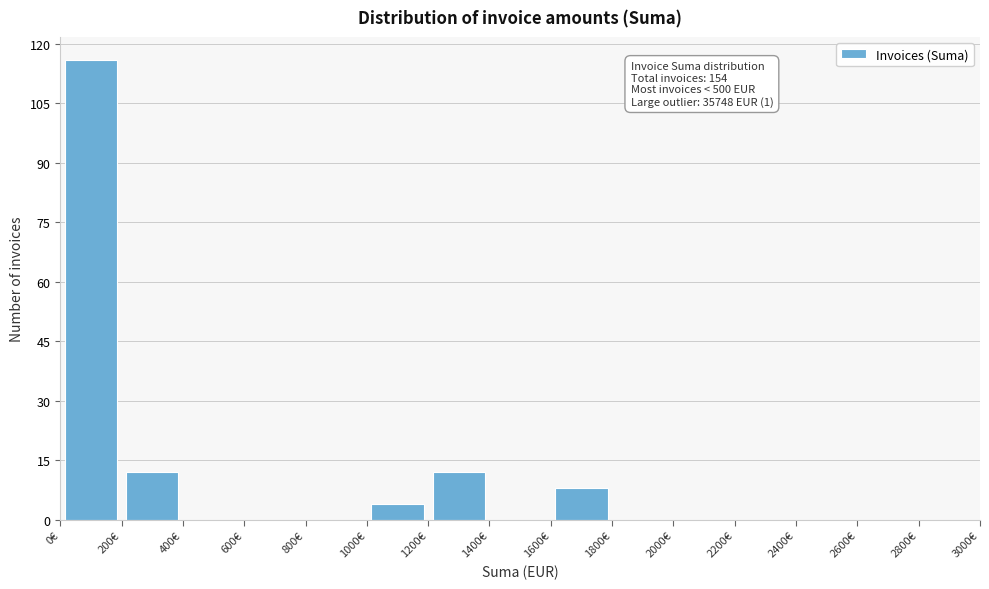

Which range on the x-axis has the tallest bar?

0 to 200